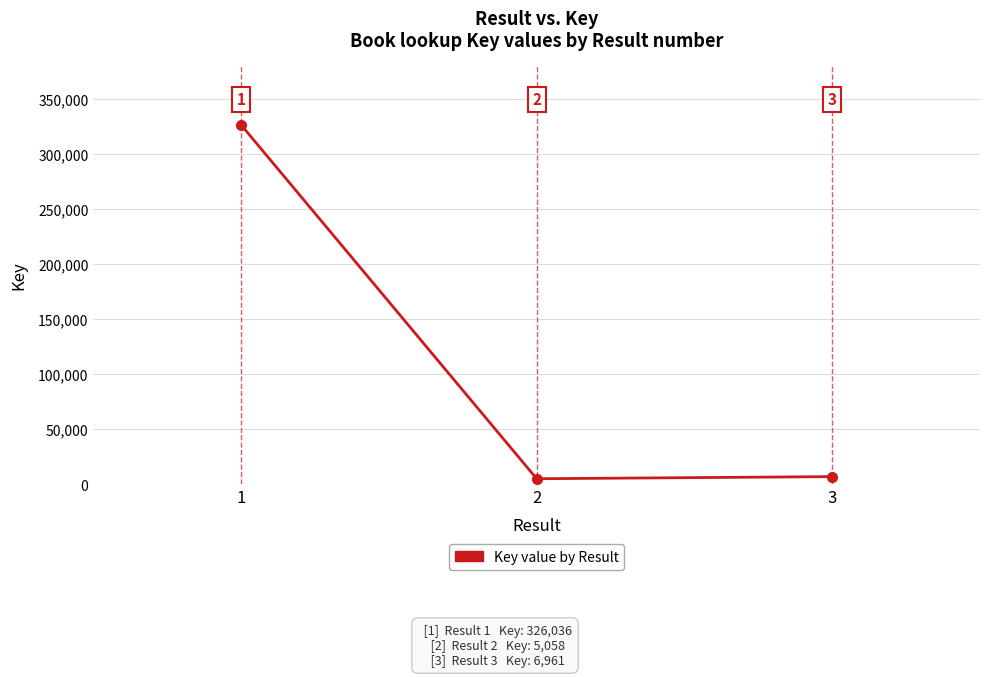

Is this an area chart (filled region under the line)?

No